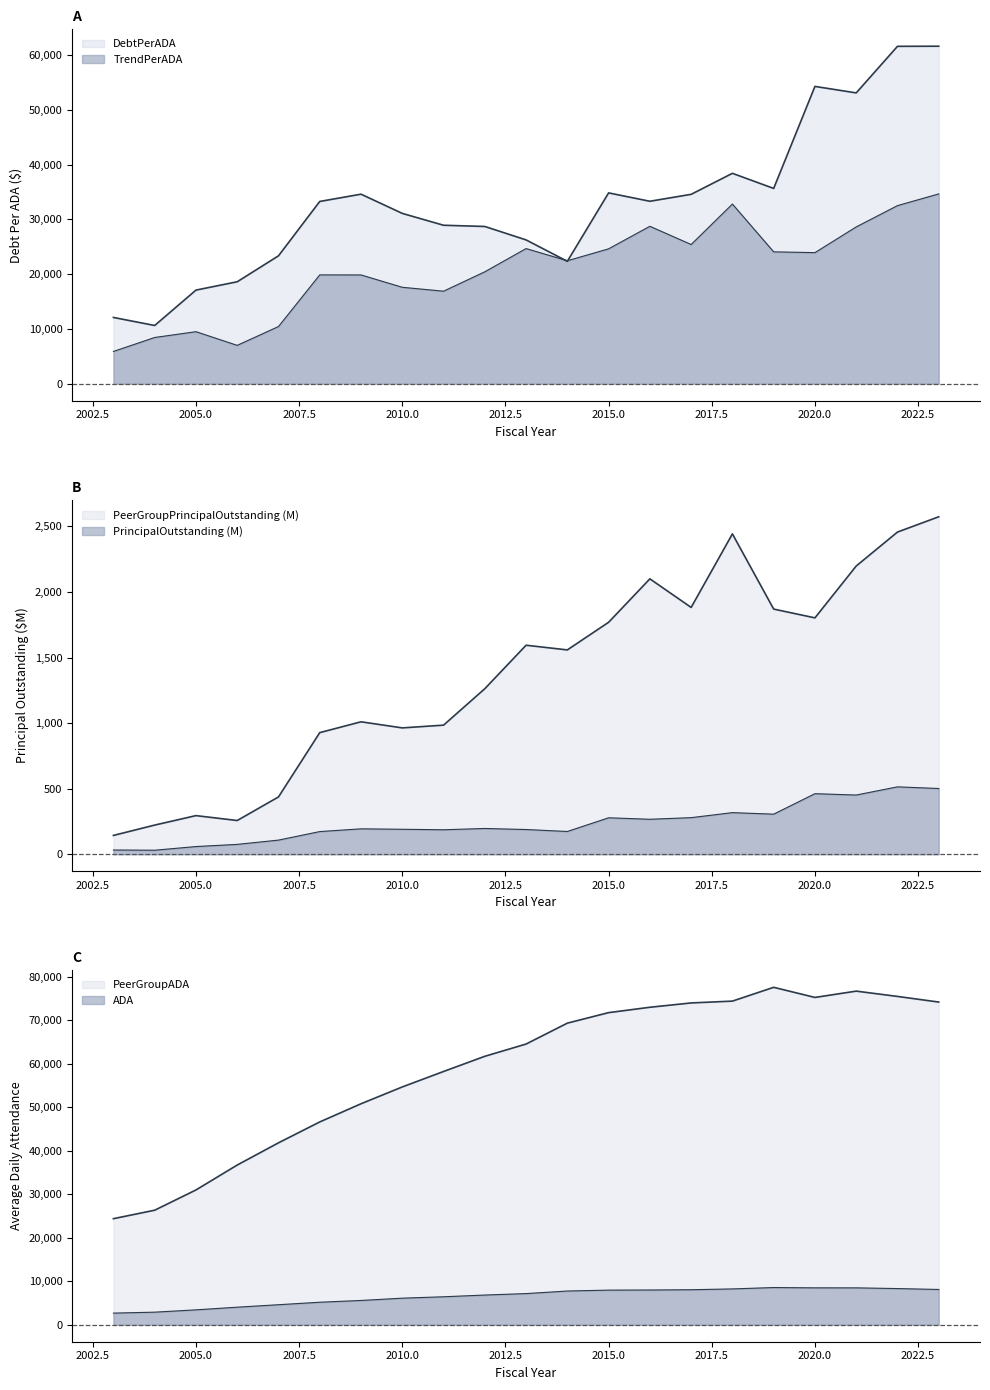

At which category is the sum across all series the highest?

2023